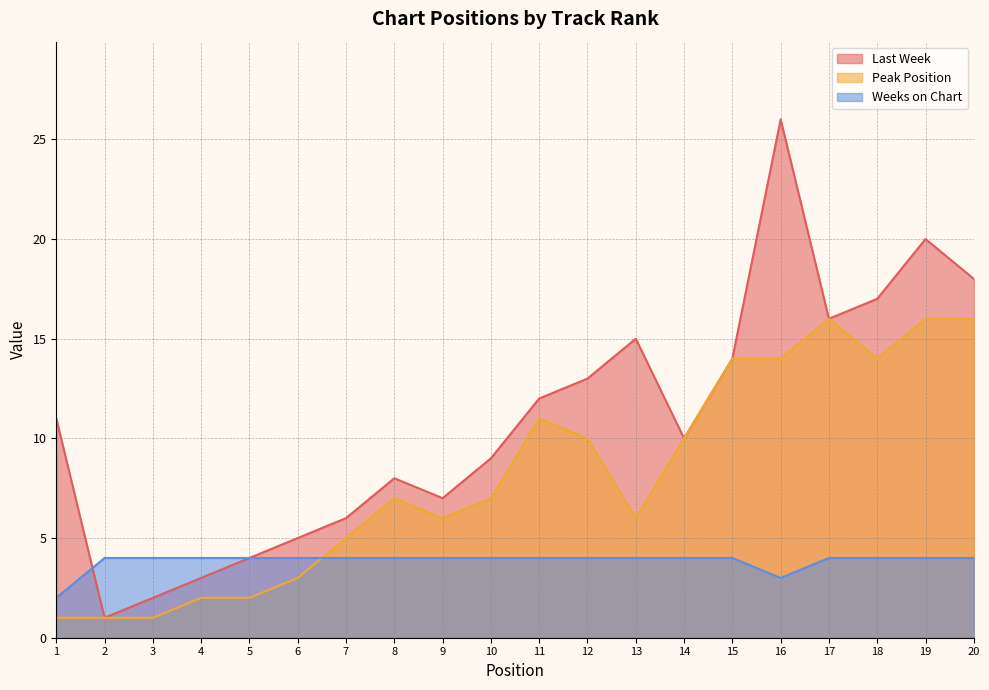

What is the value of the Last Week point at the 14th from the left?

10